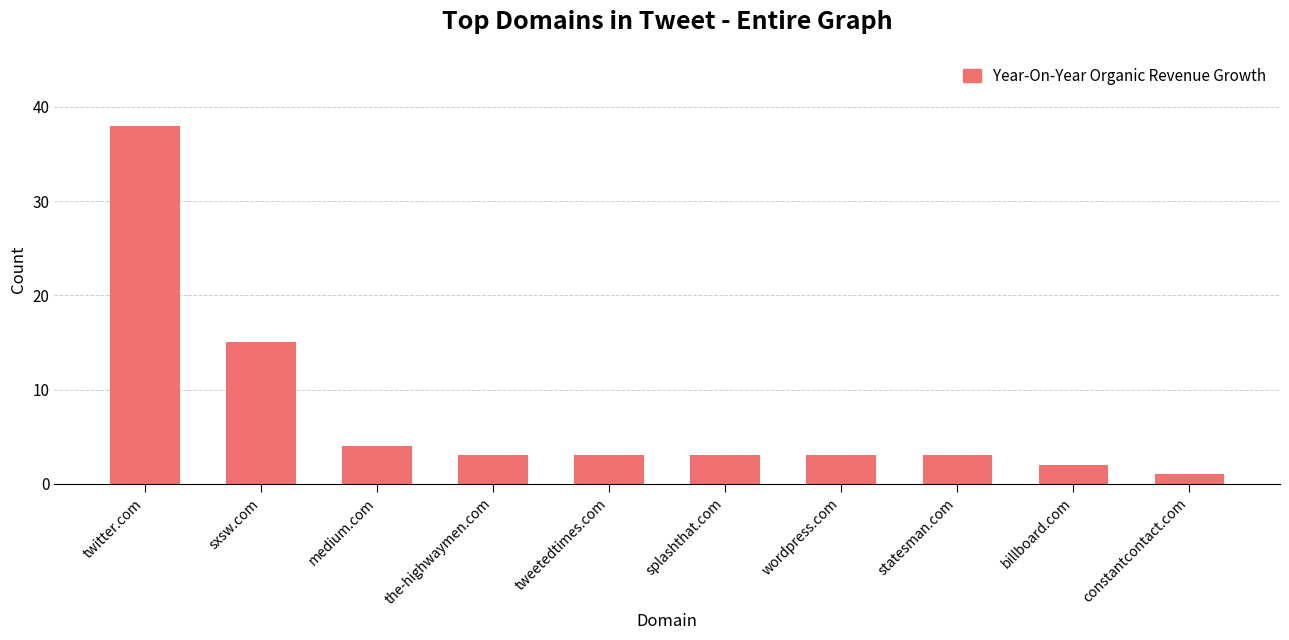

True or false: the data shows 13 at twitter.com.

False